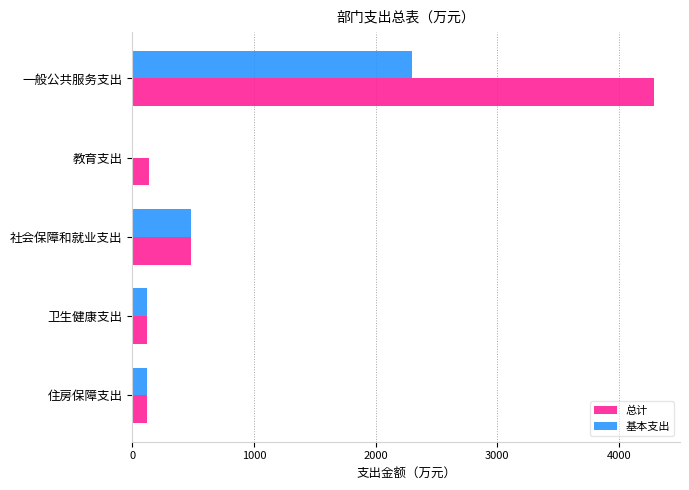

At which category is the sum across all series the highest?

一般公共服务支出